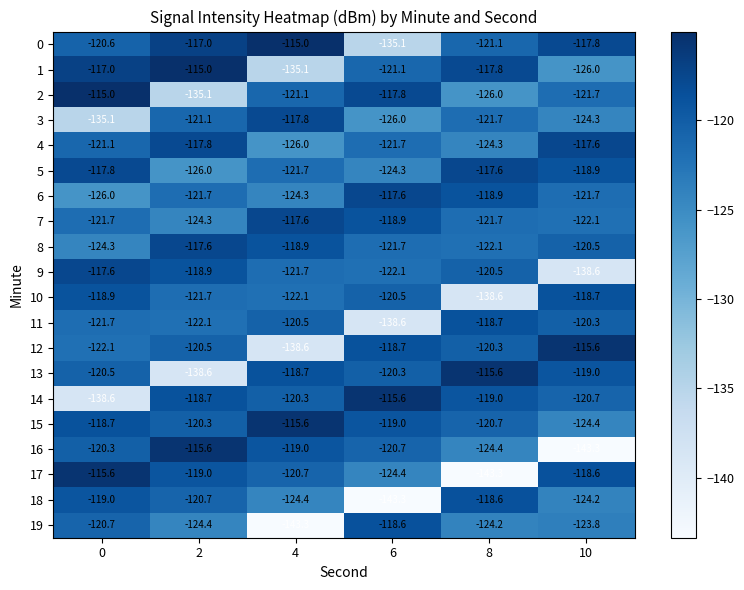

Read the 9 value at 2.

-118.9